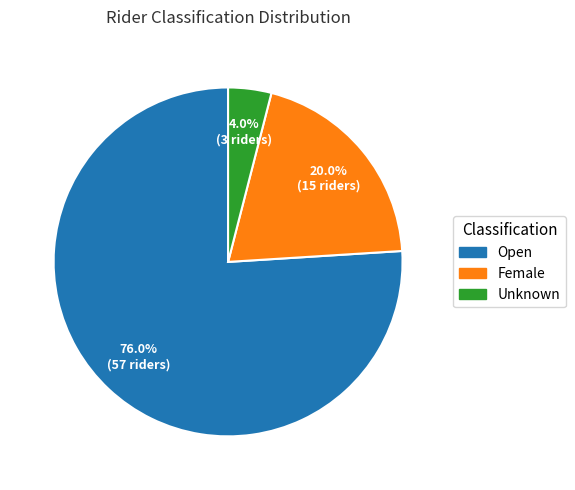

Between Unknown and Female, which is larger?

Female